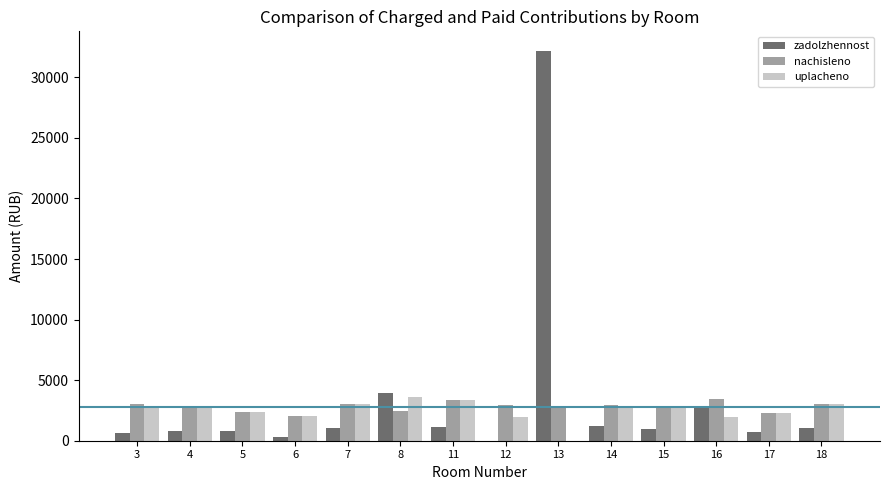

What is the total value across all series at 16?

8226.0